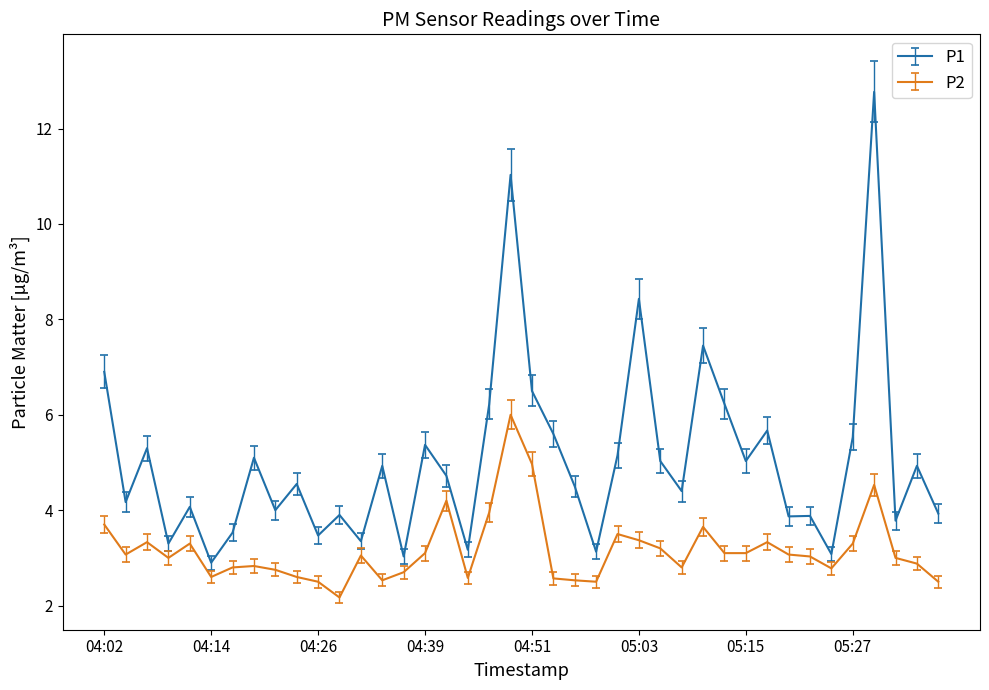

What is the difference between the maximum and second lowest values in the P1 series?

9.7